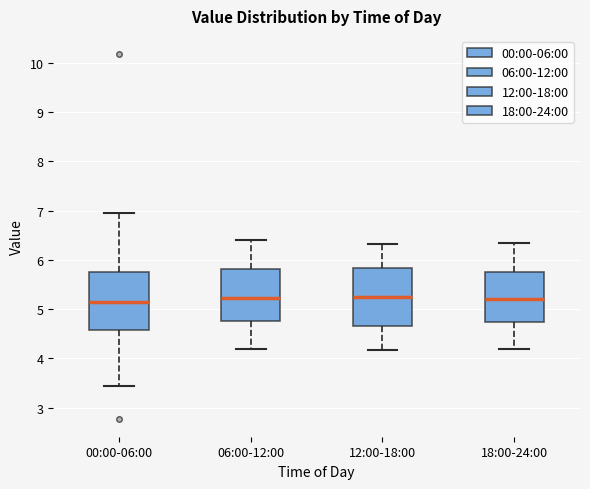

Reading left to right, read every box against the y-axis: the position of its median line, the range the box covers, and the ends of its whiskers. The values are not printed on the chart, so give them approximately, as read against the axis.

00:00-06:00: median 5.1, box 4.6 to 5.8, whiskers 3.5 to 7.0
06:00-12:00: median 5.2, box 4.8 to 5.8, whiskers 4.2 to 6.4
12:00-18:00: median 5.3, box 4.7 to 5.8, whiskers 4.2 to 6.3
18:00-24:00: median 5.2, box 4.7 to 5.8, whiskers 4.2 to 6.4